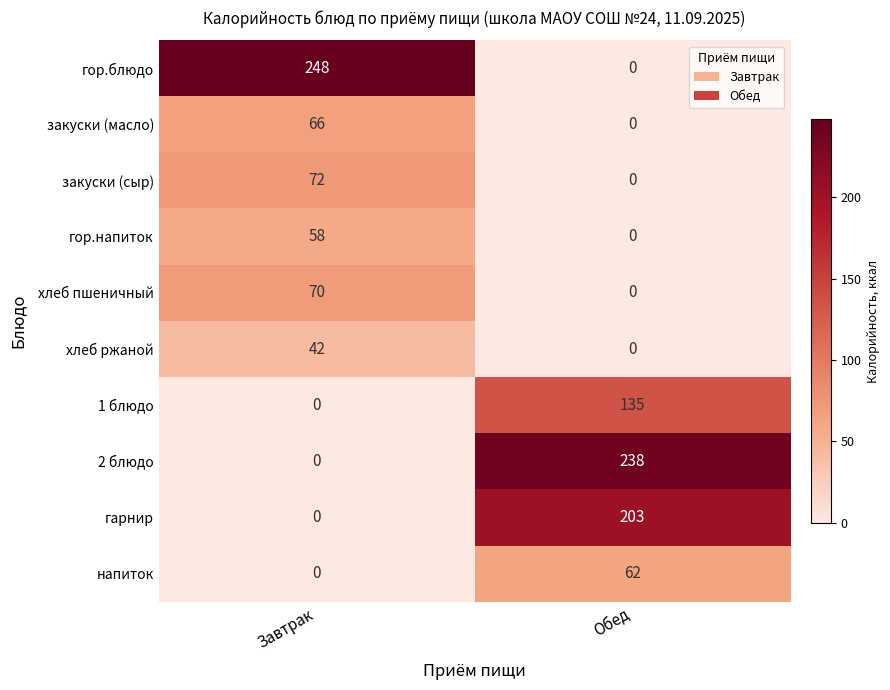

The 2 блюдо series shows -110 at Завтрак. True or false?

False